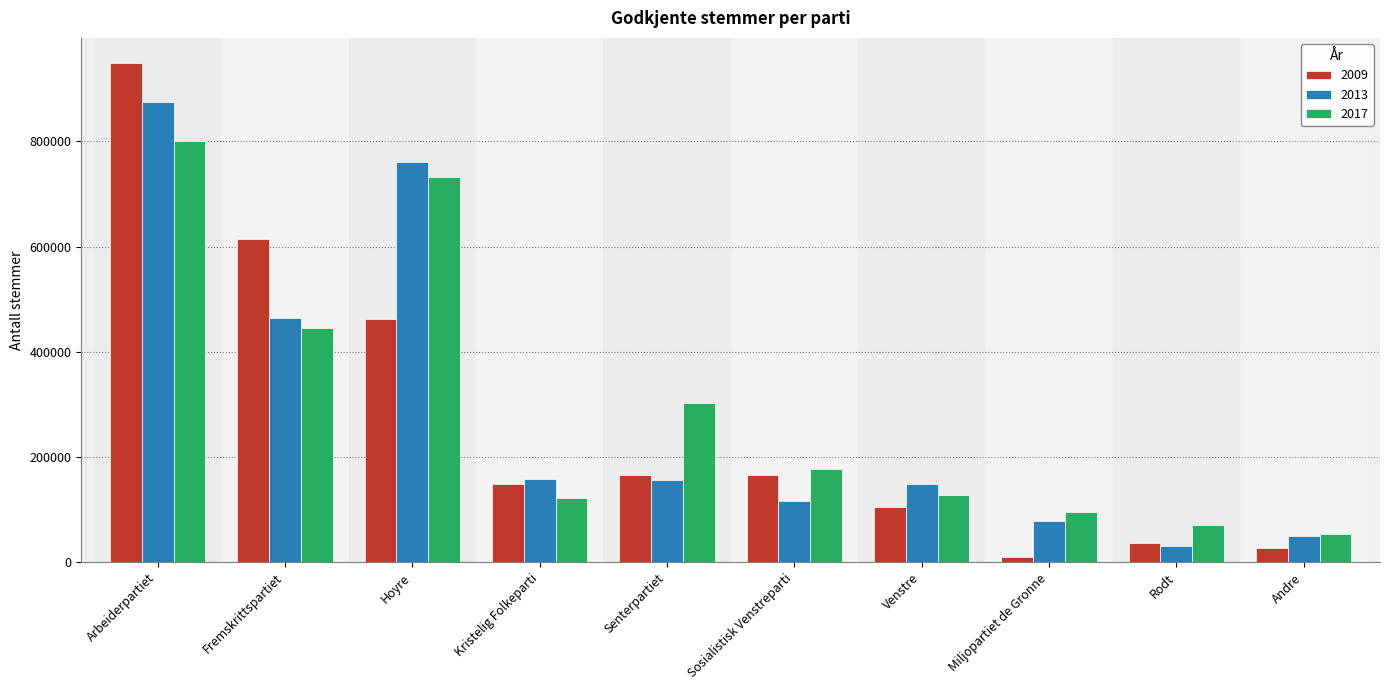

At how many categories does at least one series exceed 630366?

2